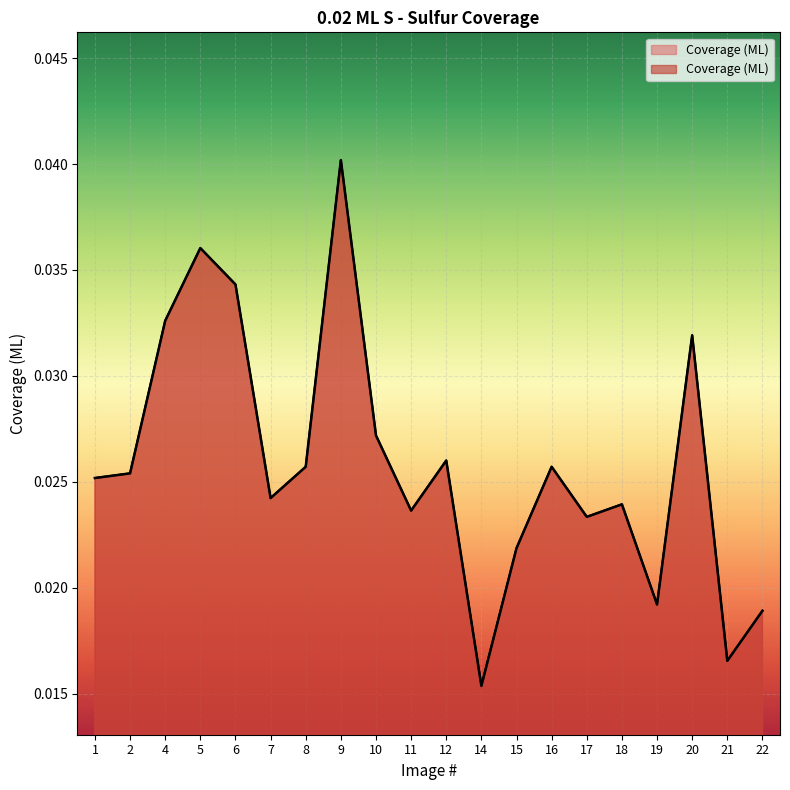

True or false: there are more than 1 points higher than both neighbors.

True